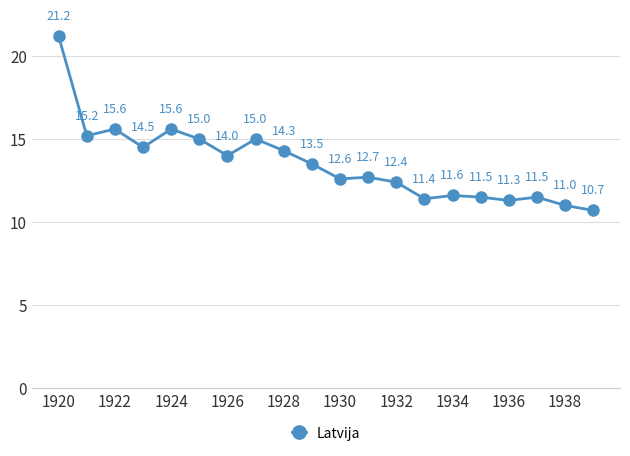

How many points are lower than both their immediate neighbors (excluding endpoints)?

6